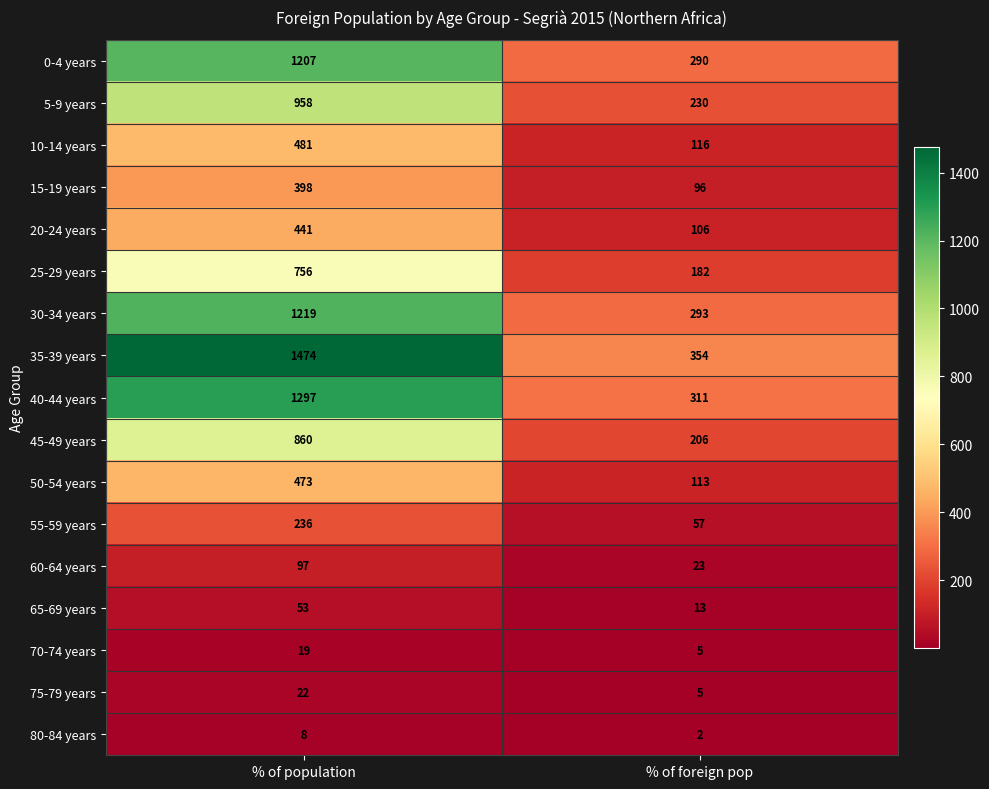

The 20-24 years series shows 38 at % of foreign pop. True or false?

False